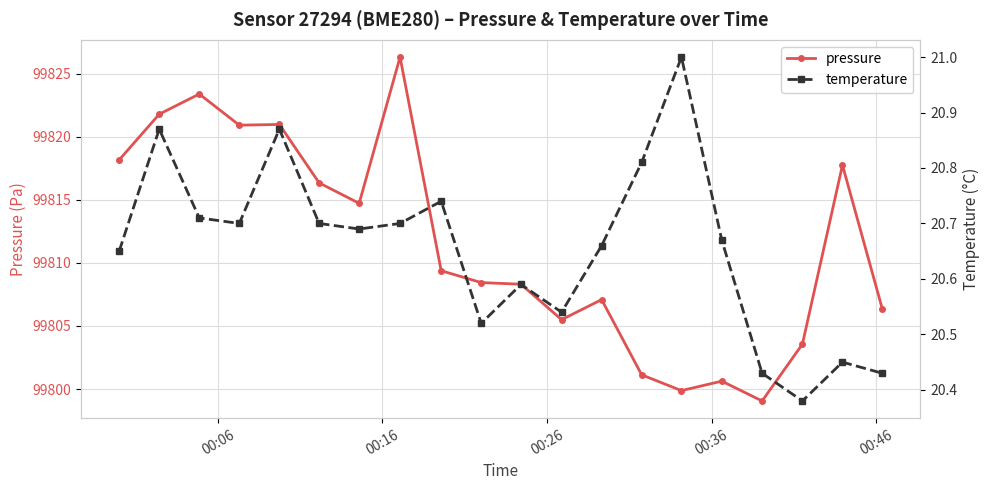

Does the chart display data point markers on the line(s)?

Yes